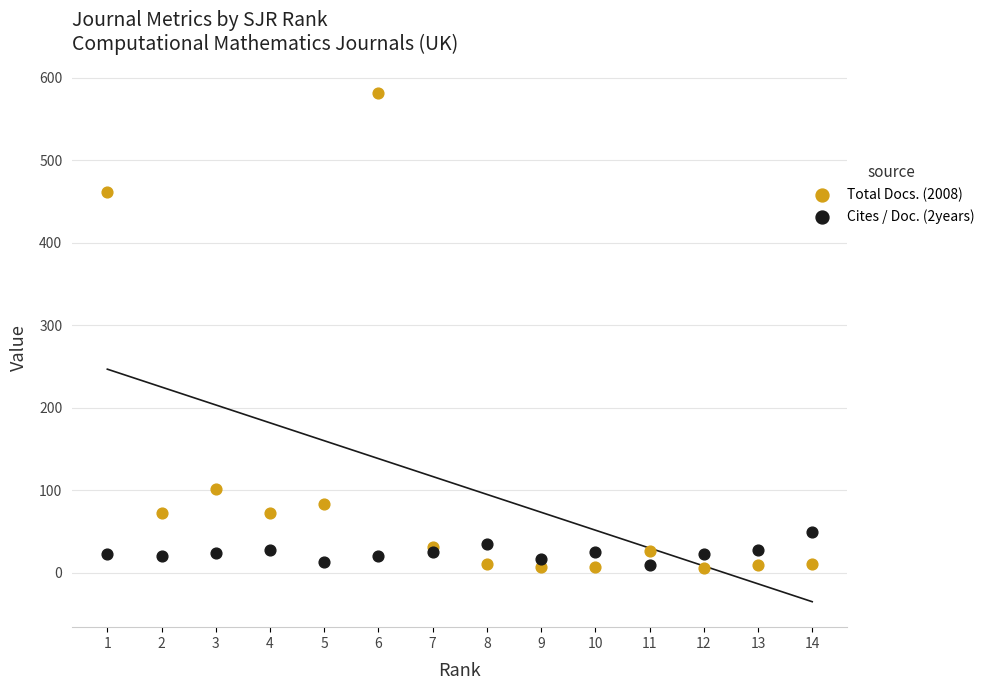

What are all the series names shown in the legend?

Total Docs. (2008), Cites / Doc. (2years)